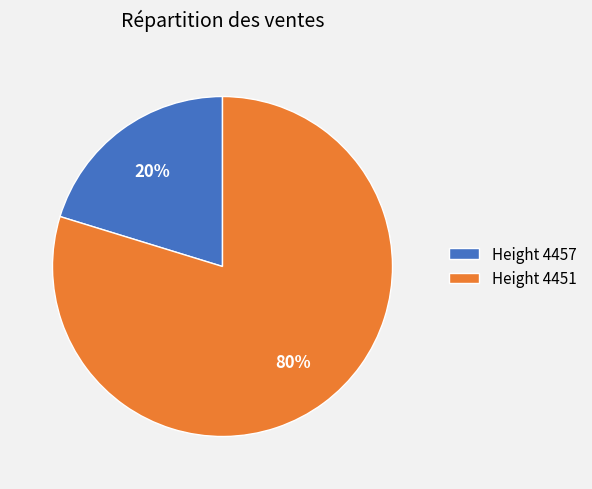

To the nearest percent, what is the combined percentage of Height 4451 and Height 4457?

100%